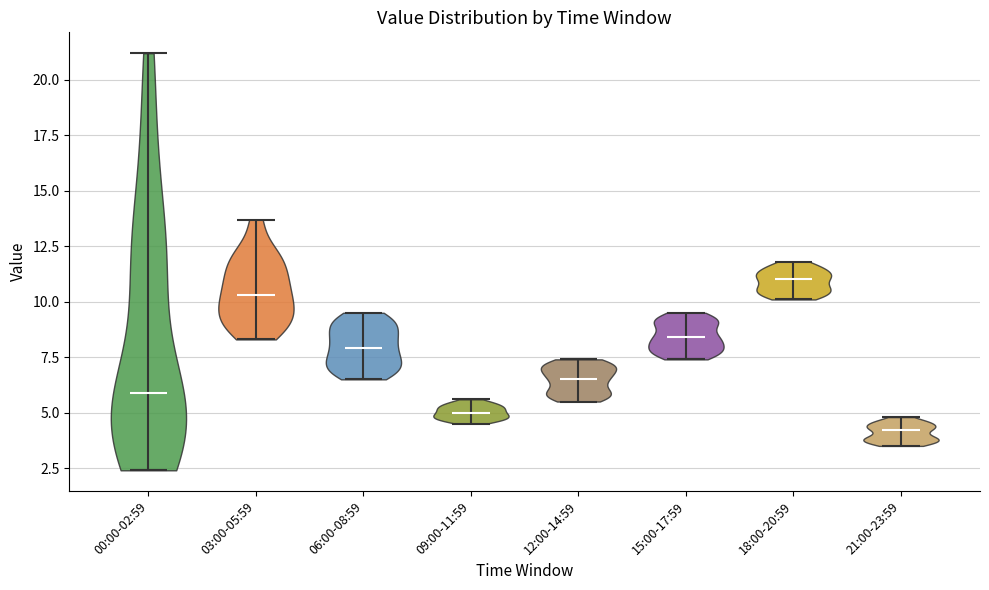

What is the highest point the violin for 12:00-14:59 reaches on the y-axis? The values are not printed on the chart, so give them approximately, as read against the axis.

7.5